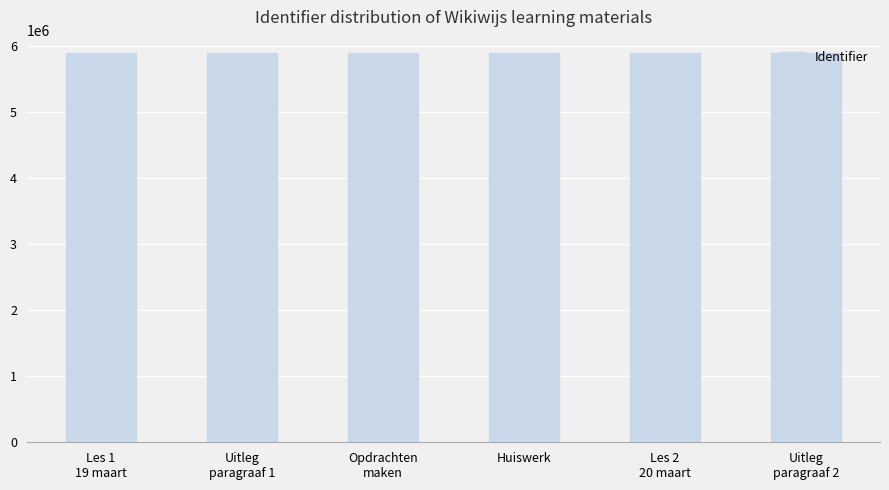

What is the sum of all values?

35378614